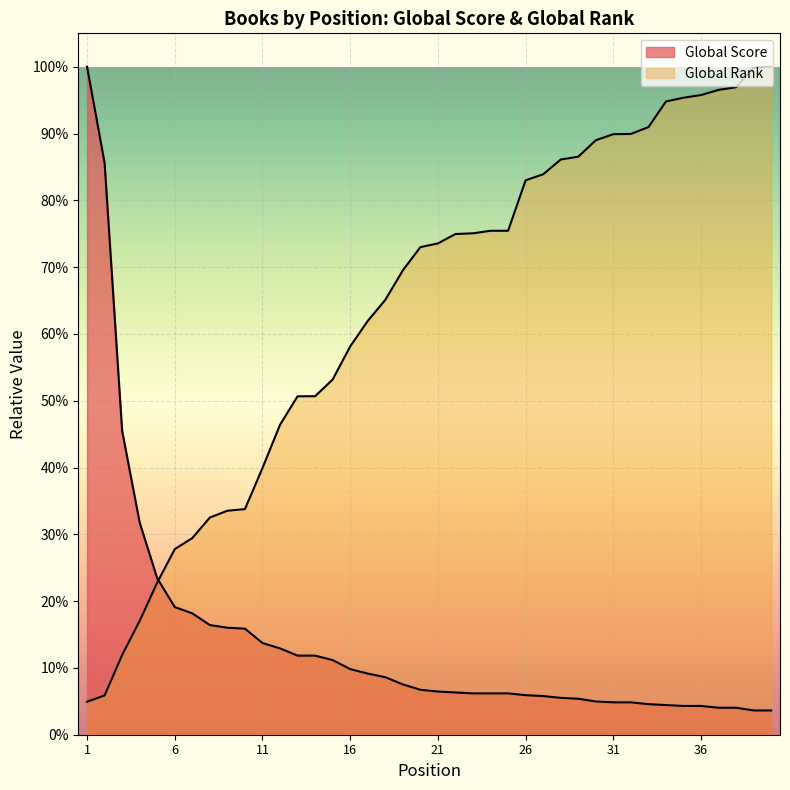

Reading left to right, extract all data points from this chart.

Global Score: 1=9460.0	2=8097.7	3=4303.5	4=3004.8	5=2215.4	6=1808.0	7=1718.8	8=1553.3	9=1515.1	10=1502.4	11=1298.7	12=1222.3	13=1120.4	14=1120.4	15=1056.8	16=929.4	17=865.8	18=814.9	19=713.0	20=636.6	21=611.1	22=598.4	23=585.7	24=585.7	25=585.7	26=560.2	27=547.5	28=522.0	29=509.3	30=471.1	31=458.4	32=458.4	33=432.9	34=420.2	35=407.4	36=407.4	37=382.0	38=382.0	39=343.8	40=343.8
Global Rank (scaled): 1=467.0	2=556.0	3=1129.0	4=1612.0	5=2154.0	6=2629.0	7=2785.0	8=3076.0	9=3172.0	10=3195.0	11=3777.0	12=4390.0	13=4793.0	14=4794.0	15=5030.0	16=5499.0	17=5860.0	18=6158.0	19=6576.0	20=6905.0	21=6958.0	22=7091.0	23=7101.0	24=7137.0	25=7137.0	26=7852.0	27=7937.0	28=8146.0	29=8186.0	30=8419.0	31=8505.0	32=8508.0	33=8605.0	34=8968.0	35=9021.0	36=9059.0	37=9132.0	38=9170.0	39=9451.0	40=9460.0